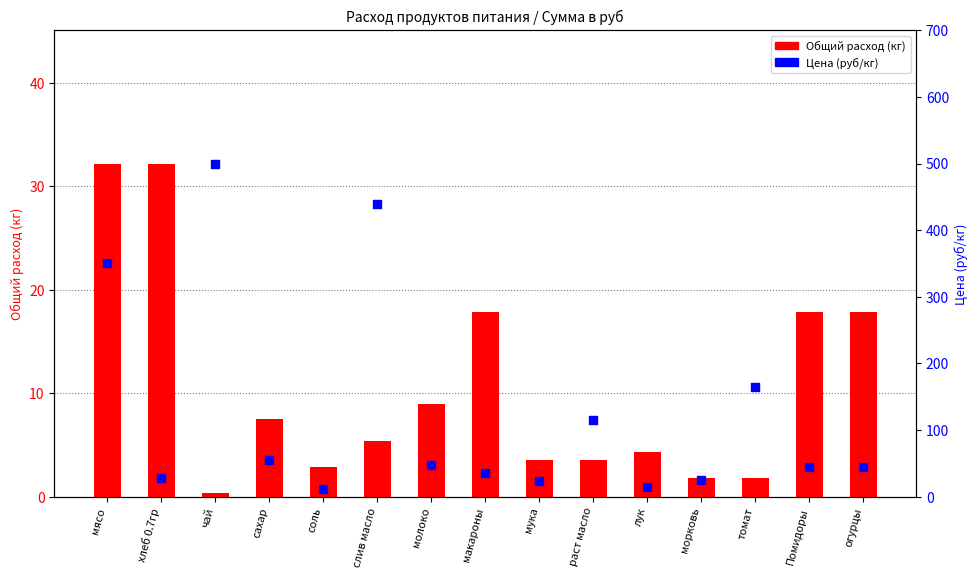

Which series reaches the maximum Y coordinate?

Цена (руб/кг)